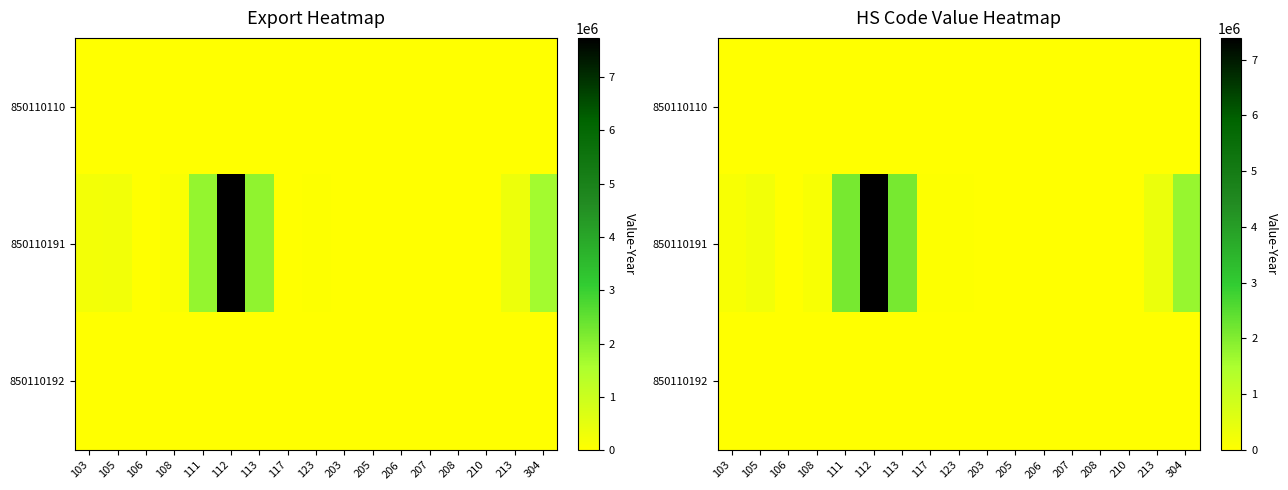

Between 117 and 205, which is larger?

117